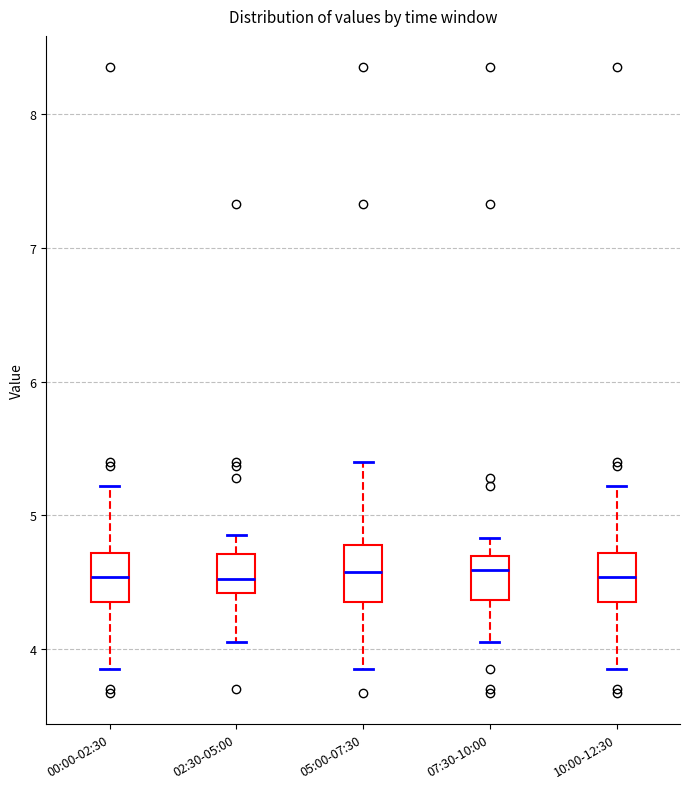

Where is the upper edge of the box for 02:30-05:00 on the y-axis? The values are not printed on the chart, so give them approximately, as read against the axis.

4.7